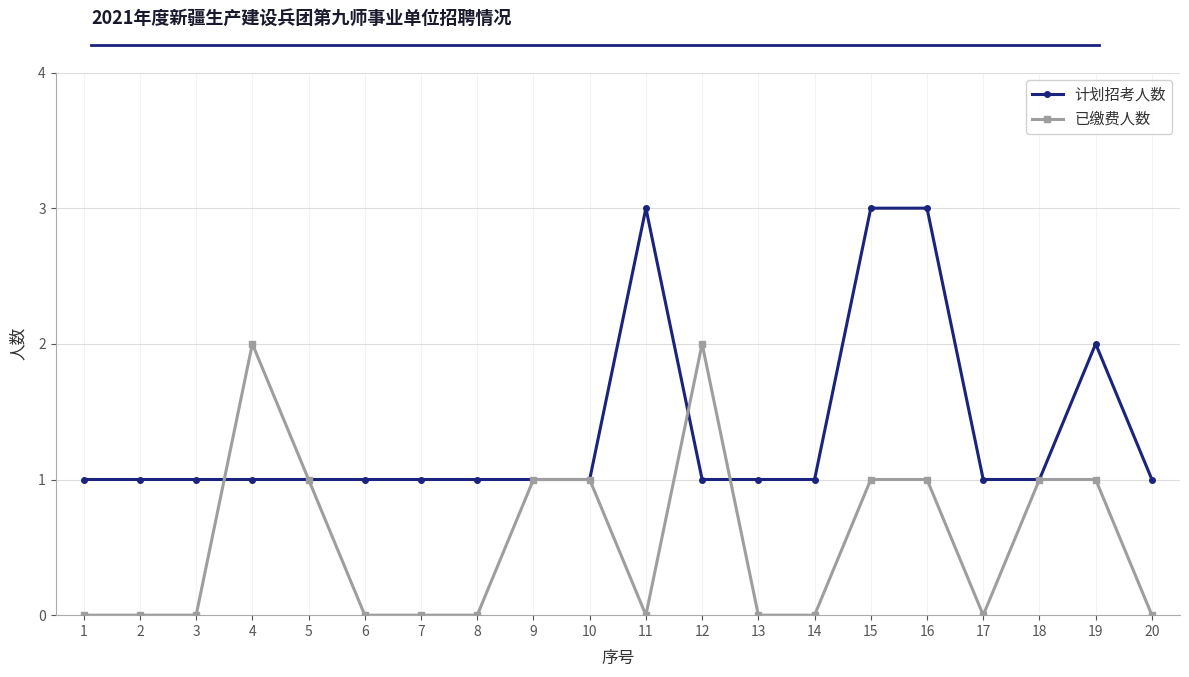

After their last crossing, which series has the higher values: 已缴费人数 or 计划招考人数?

计划招考人数